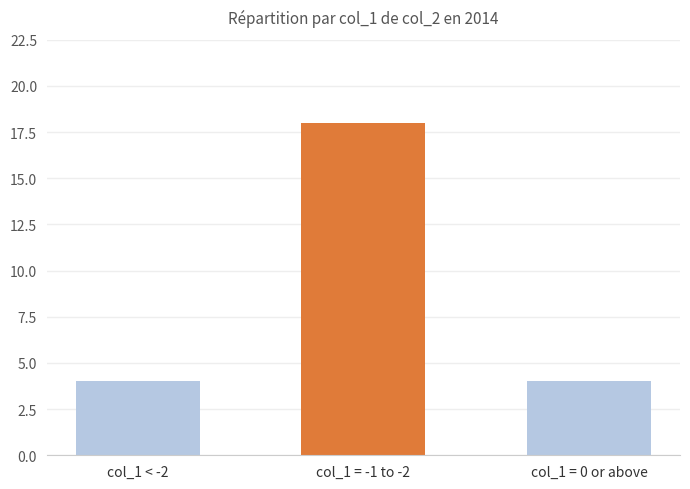

Count the number of data series in this chart.

1